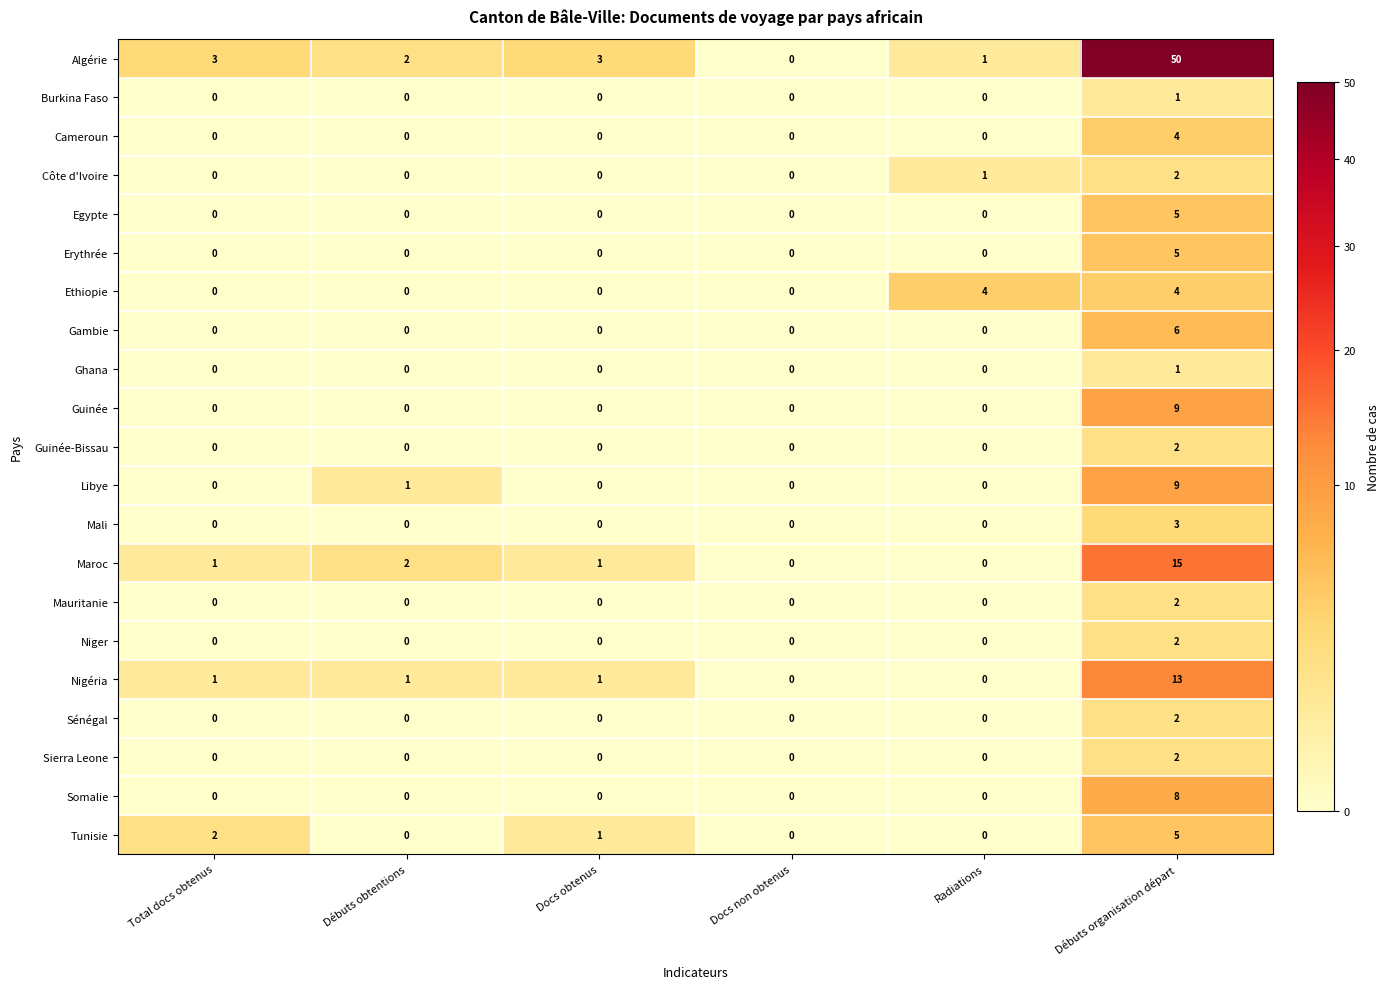

Which series has the largest range (max minus min)?

Algérie